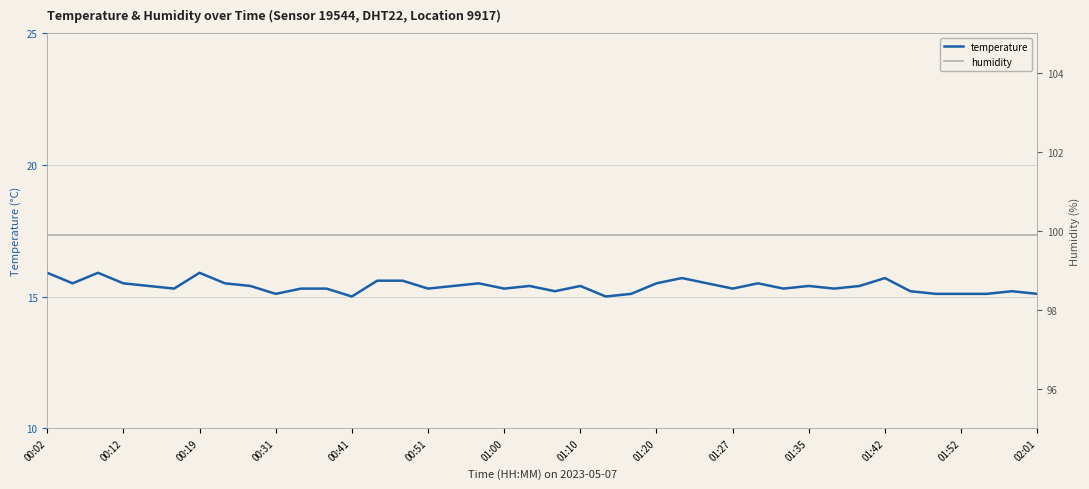

What is the average value of the humidity series?

99.9